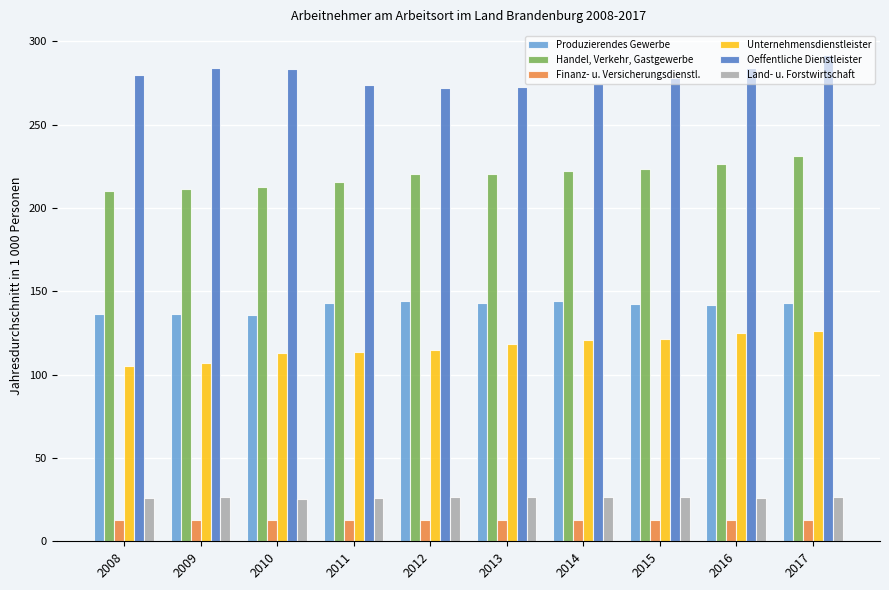

What is the highest value of the Unternehmensdienstleister series?

126.4